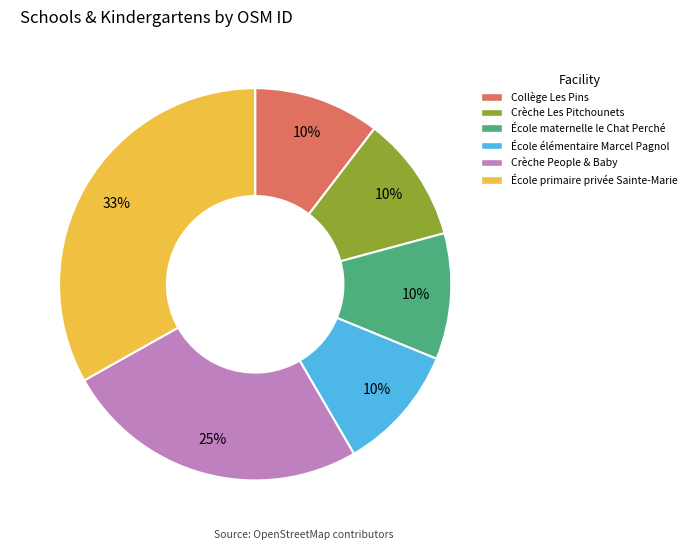

Does École élémentaire Marcel Pagnol represent more than half of the total?

No